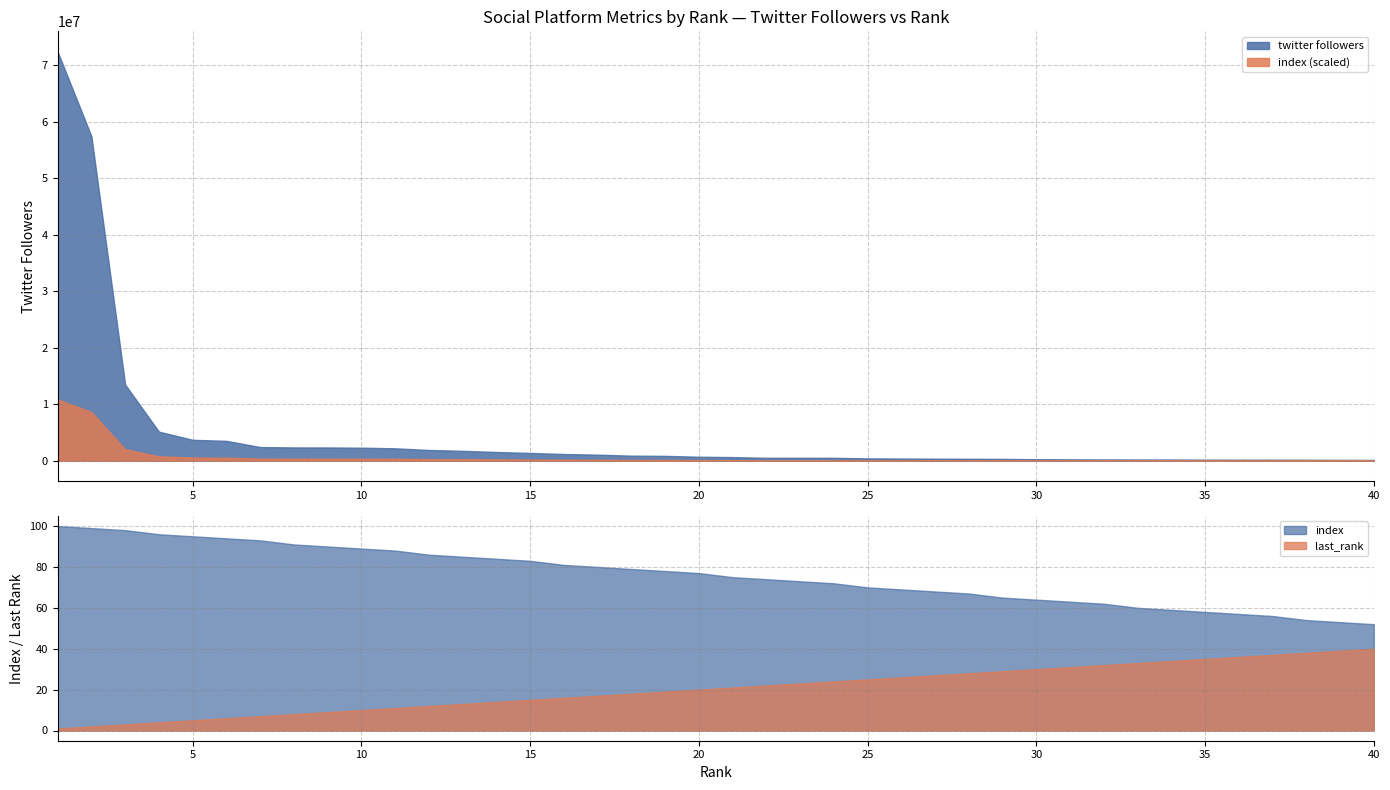

Which series has the widest spread of values?

twitter followers